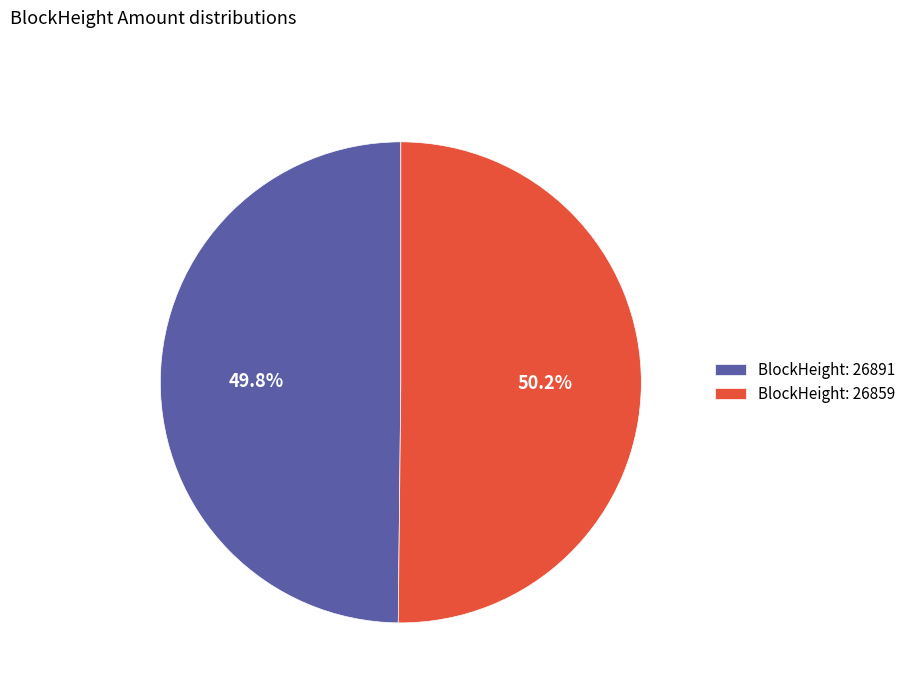

To the nearest percent, what is the difference between the largest and smallest slice percentages?

0%